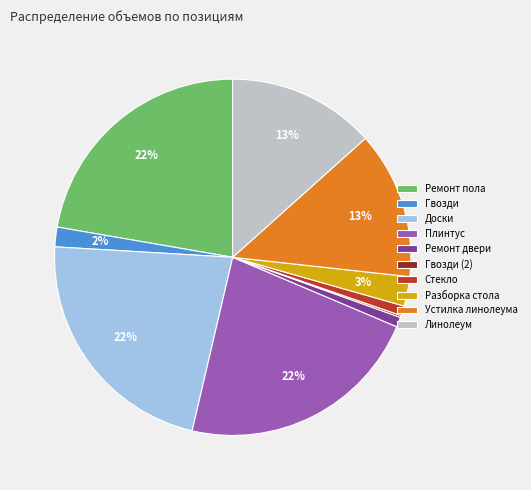

Is Плинтус the majority of the pie?

No